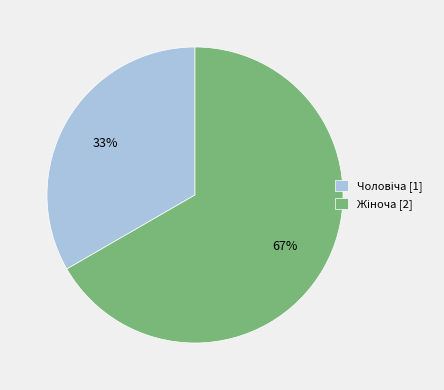

How many slices are in this pie chart?

2